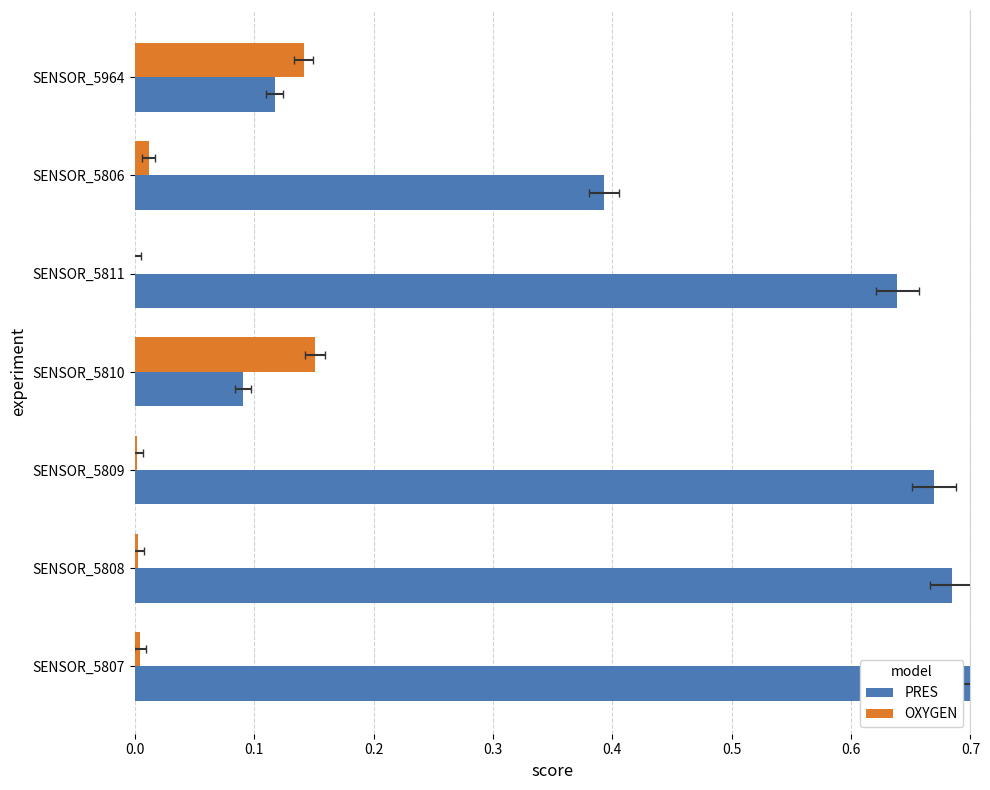

Which series has the largest total across all categories?

PRES